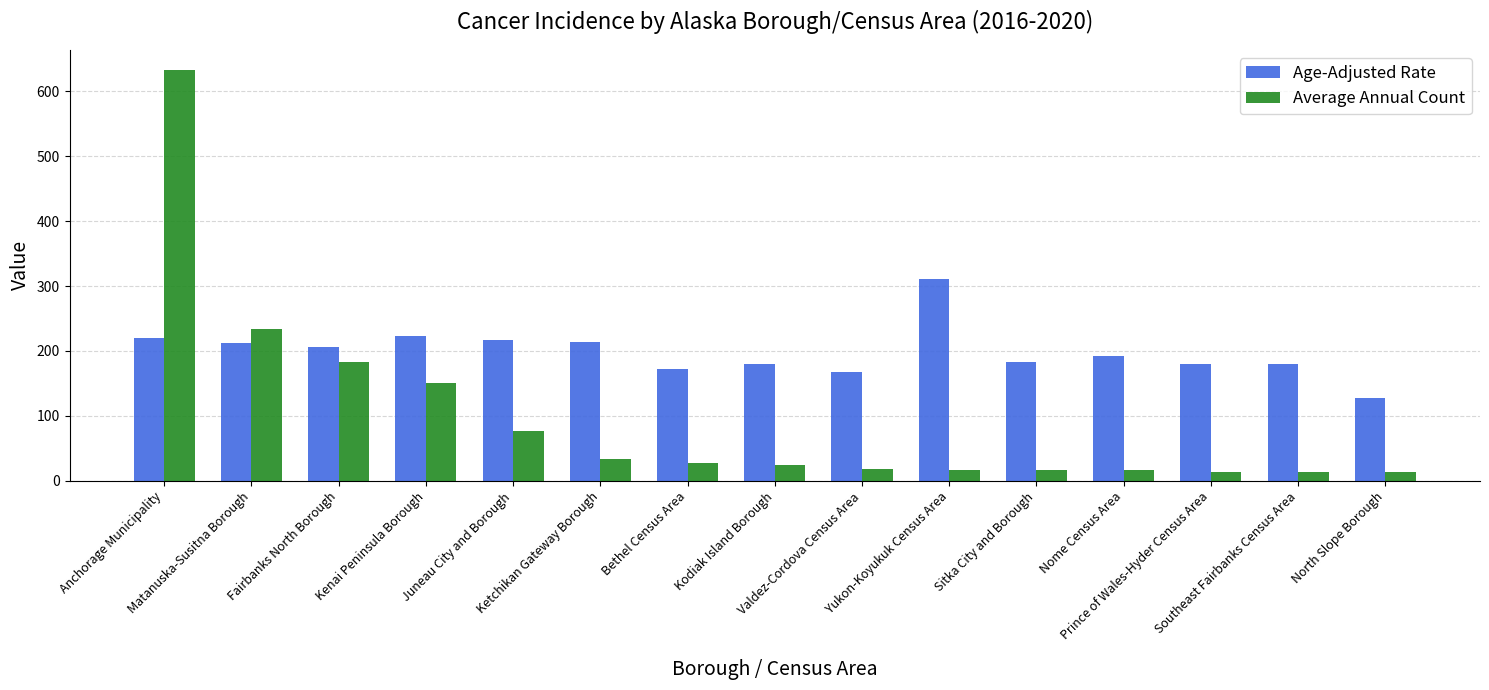

What is the label of the 3rd bar from the right?

Prince of Wales-Hyder Census Area